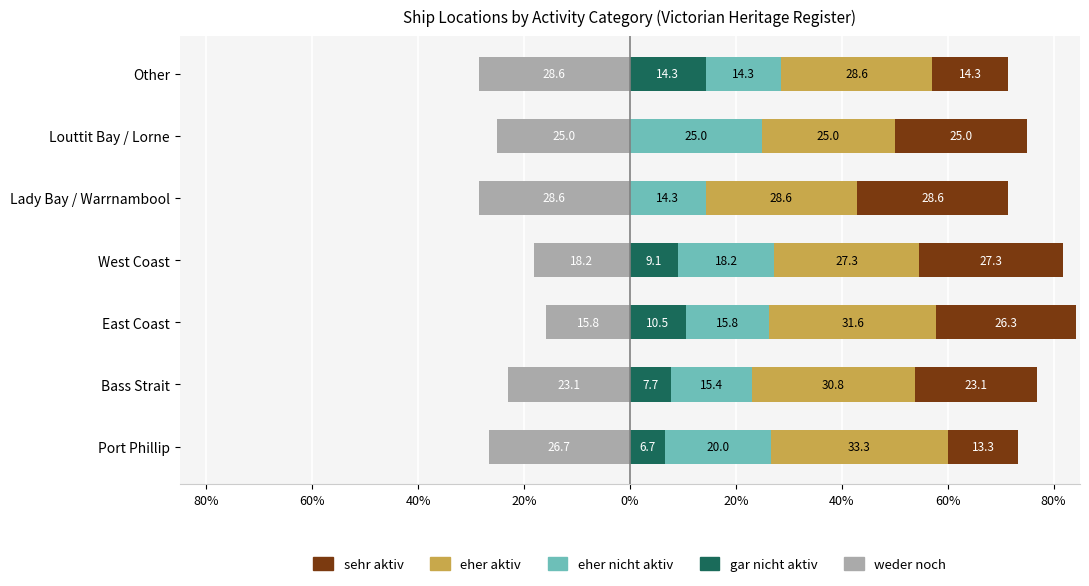

What is the difference between the maximum and second lowest values in the eher nicht aktiv series?

10.7